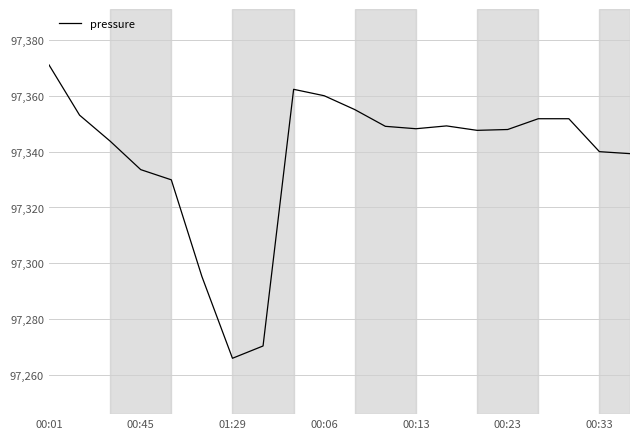

What is the smallest value displayed?

97266.0